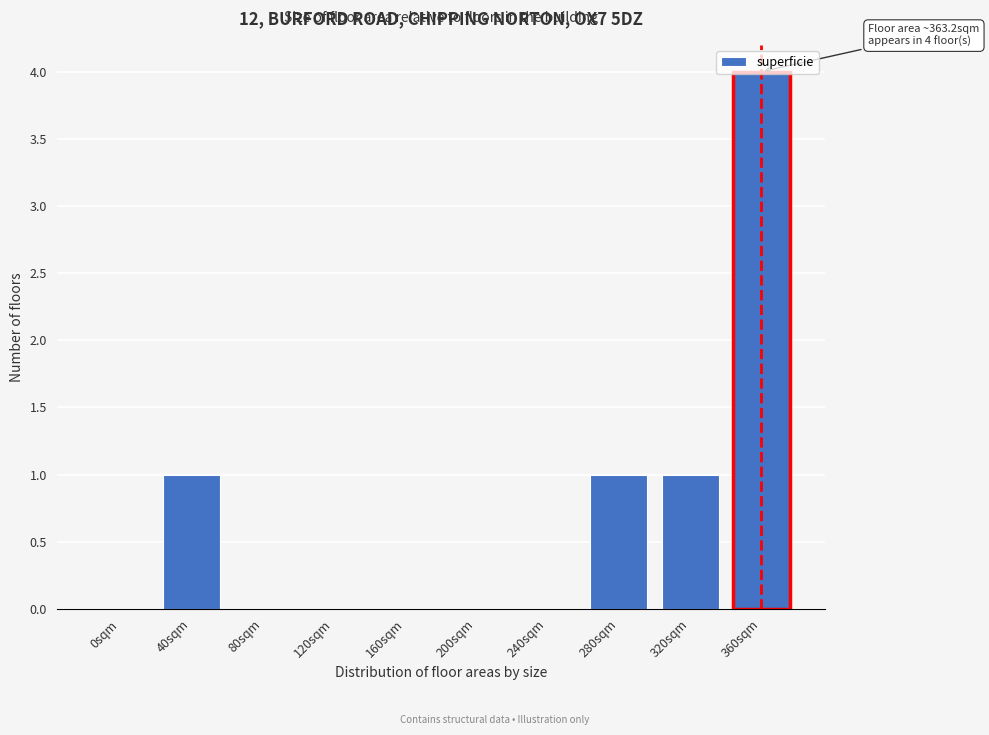

Is it true that the value at 40sqm is 2?

False